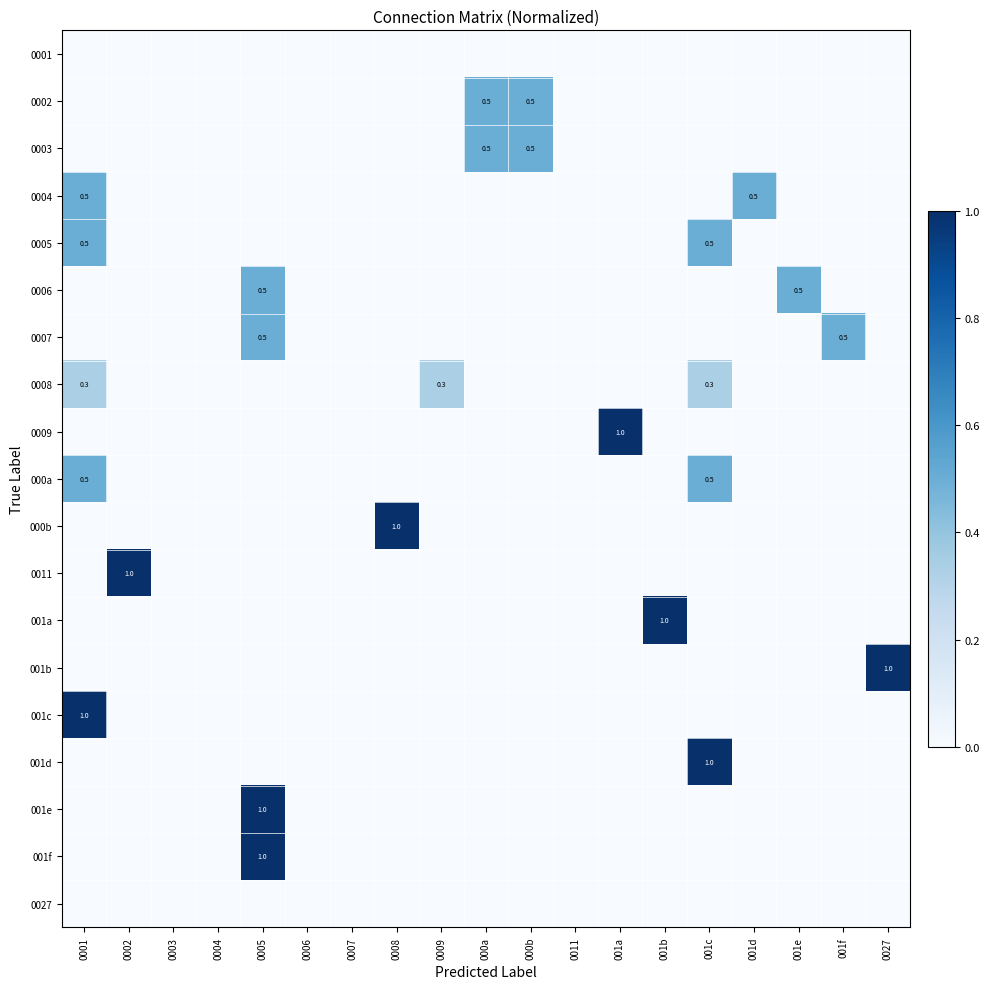

What is the maximum value shown in the chart?

1.0